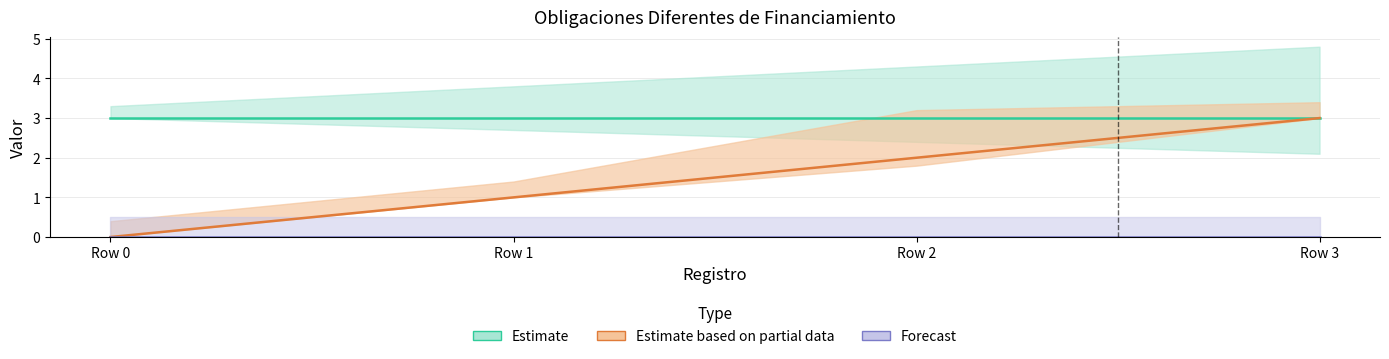

True or false: N3 and CLAVE intersect in this chart.

False